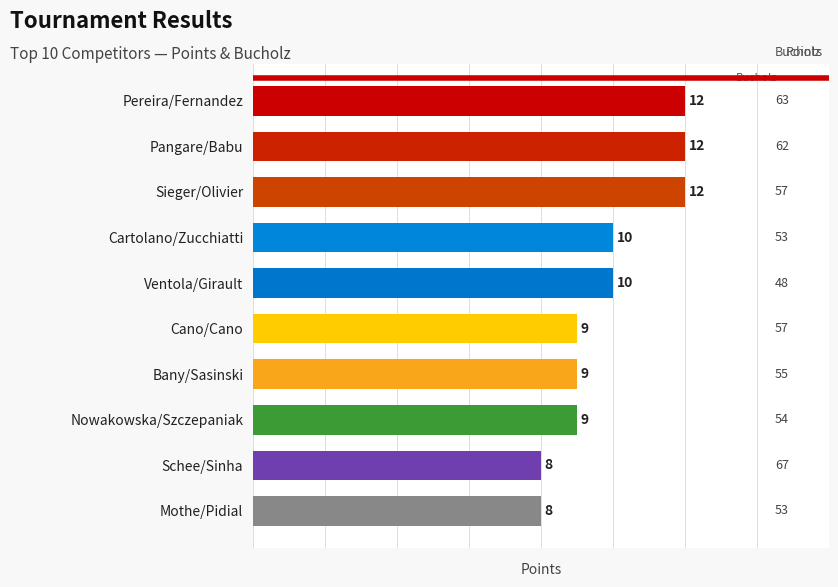

What position from the top is Pangare/Babu?

2